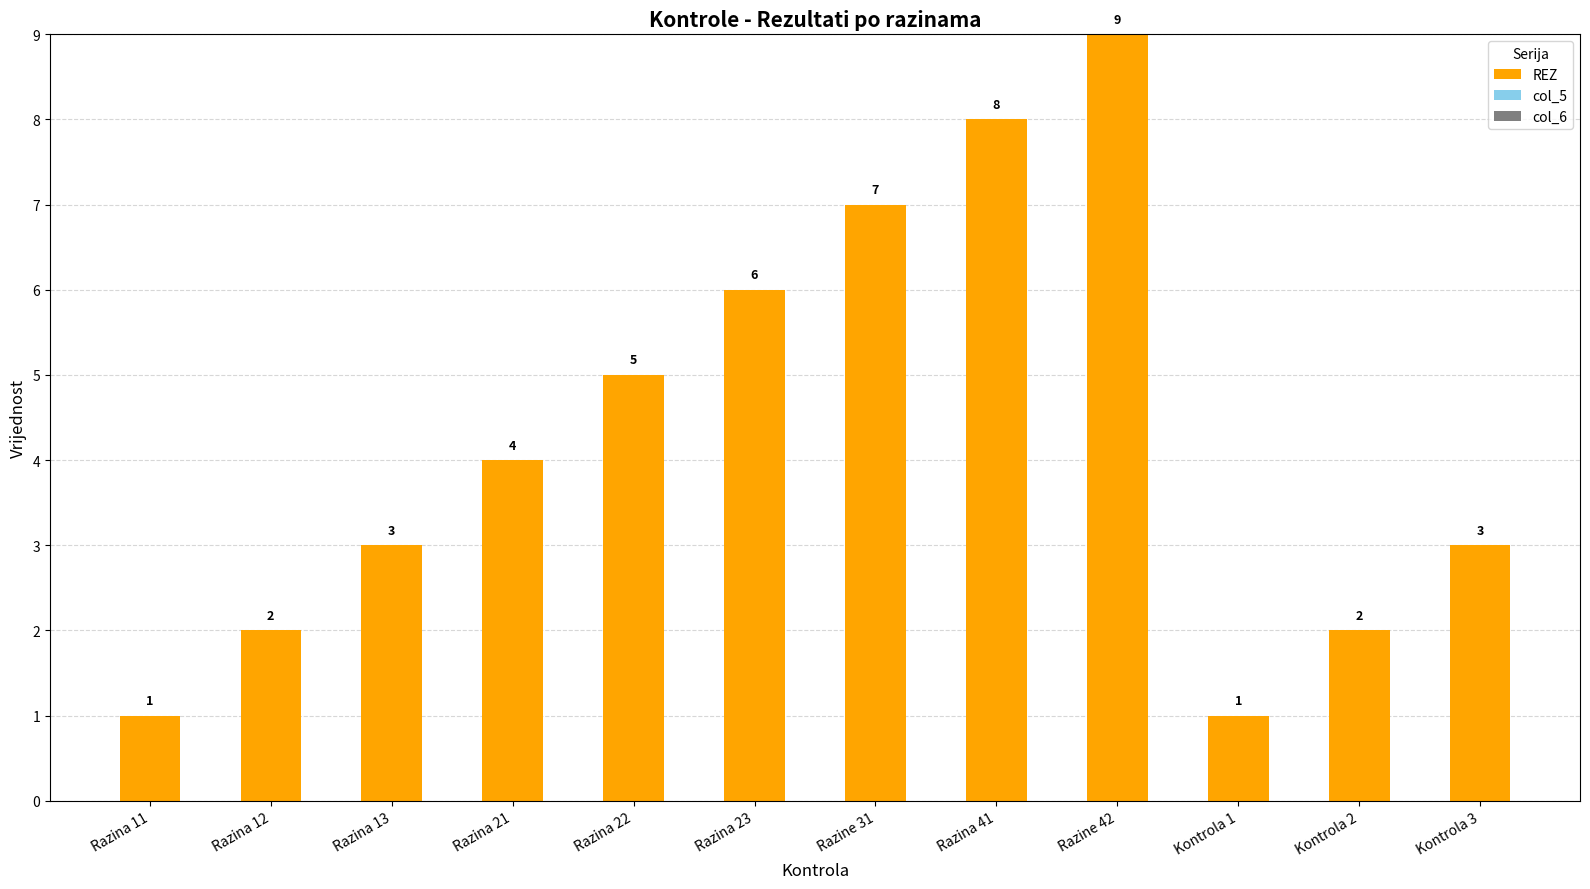

What is the maximum value shown in the chart?

9